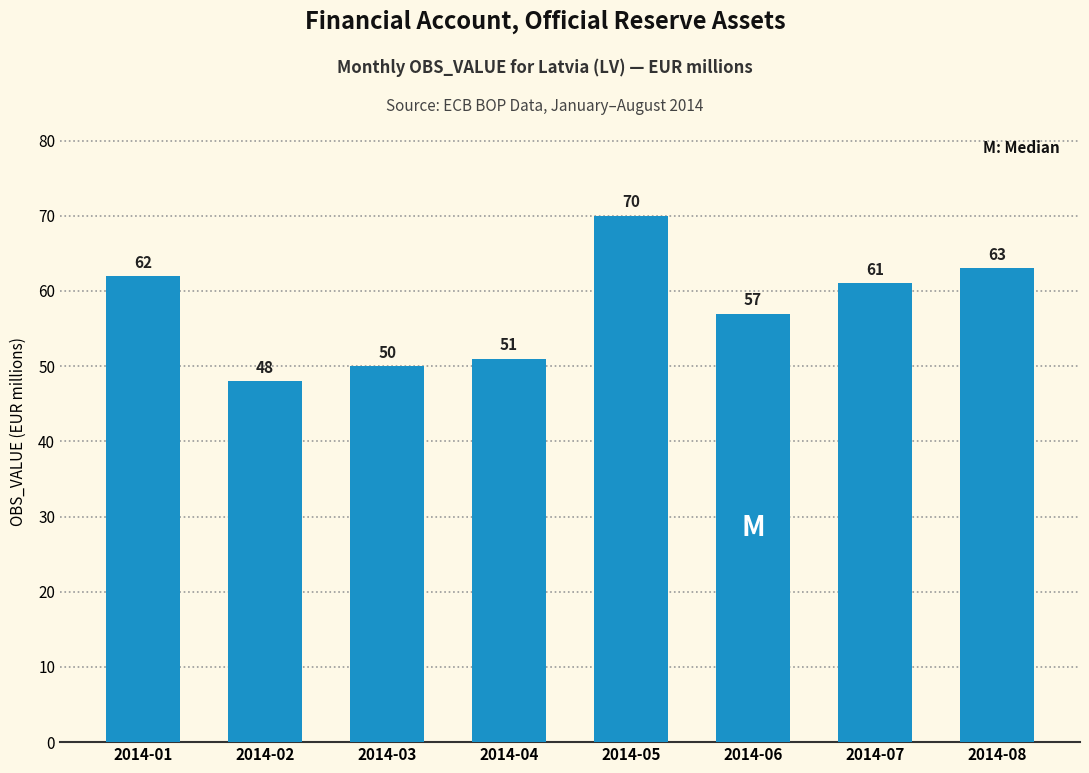

The chart shows a value of 48 at 2014-02. True or false?

True